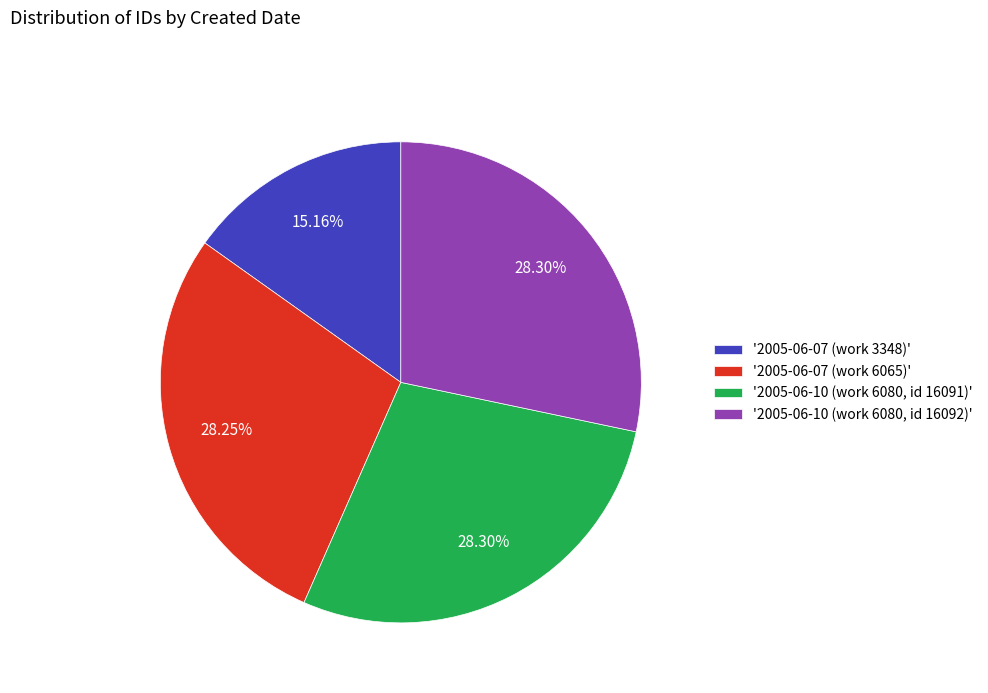

What is the ratio of the value at '2005-06-10 (work 6080, id 16091)' to the value at '2005-06-10 (work 6080, id 16092)'?

1.0